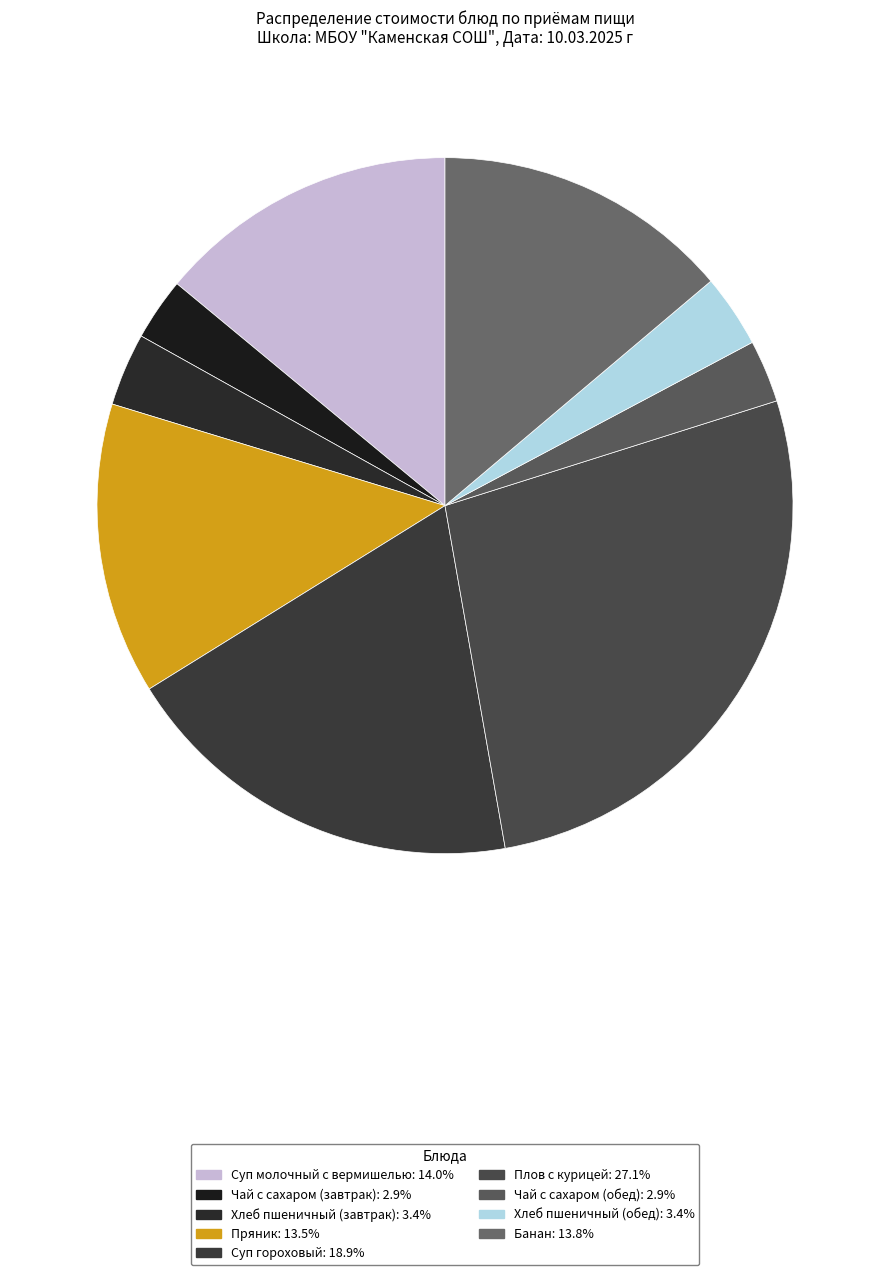

Which category has the smallest portion of the pie?

Чай с сахаром (завтрак)